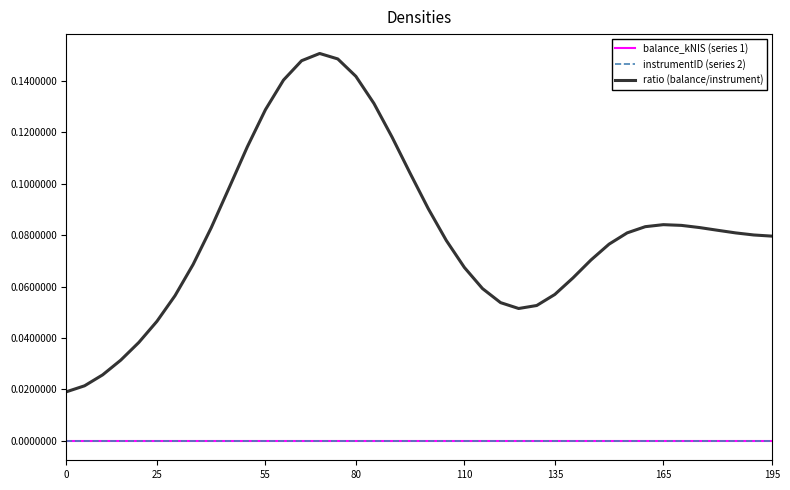

Which series has the largest total across all categories?

ratio (balance/instrument)